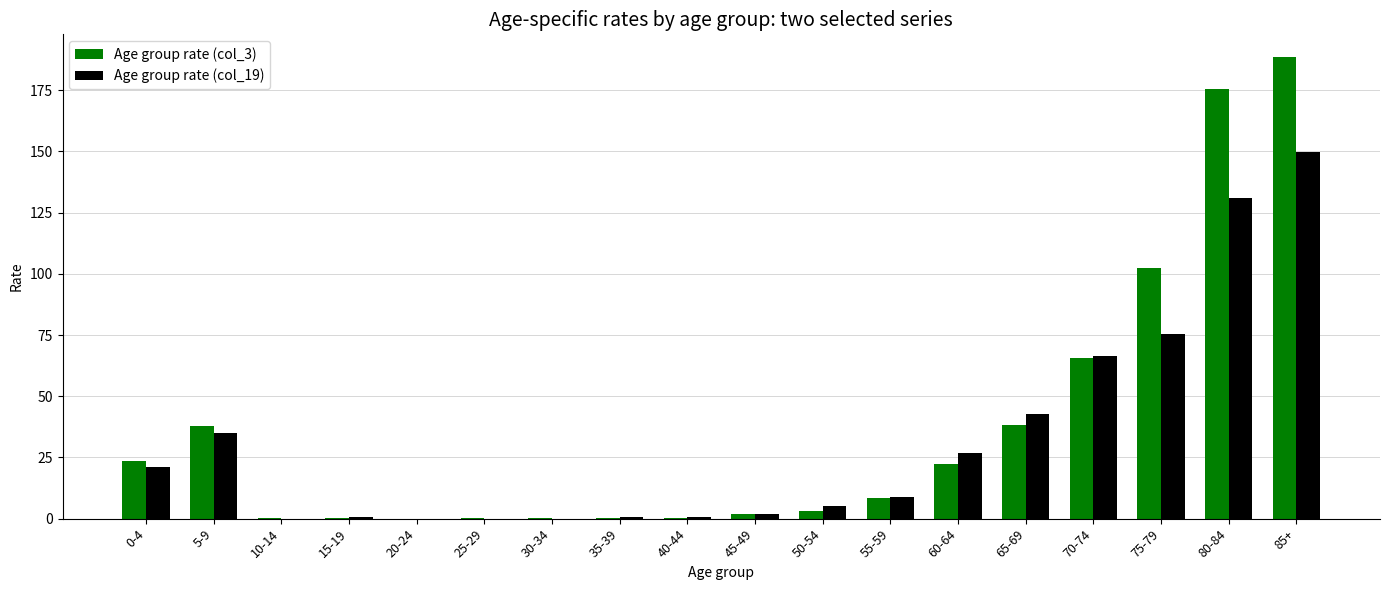

What value does the Age group rate (col_3) series have at 75-79?

102.4